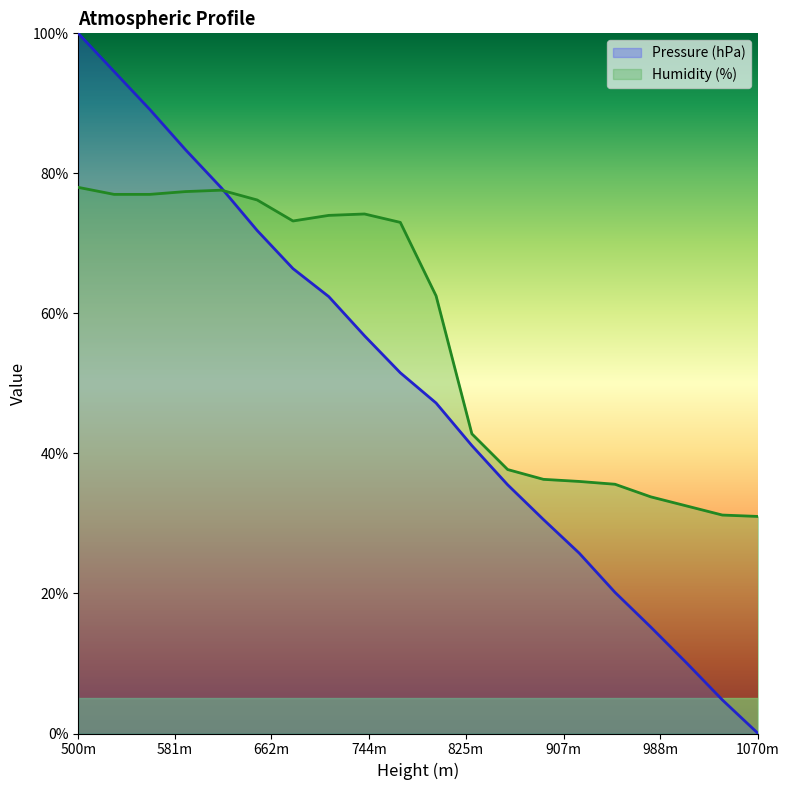

What is the difference between the maximum and minimum values in the Humidity (%) series?

47.0